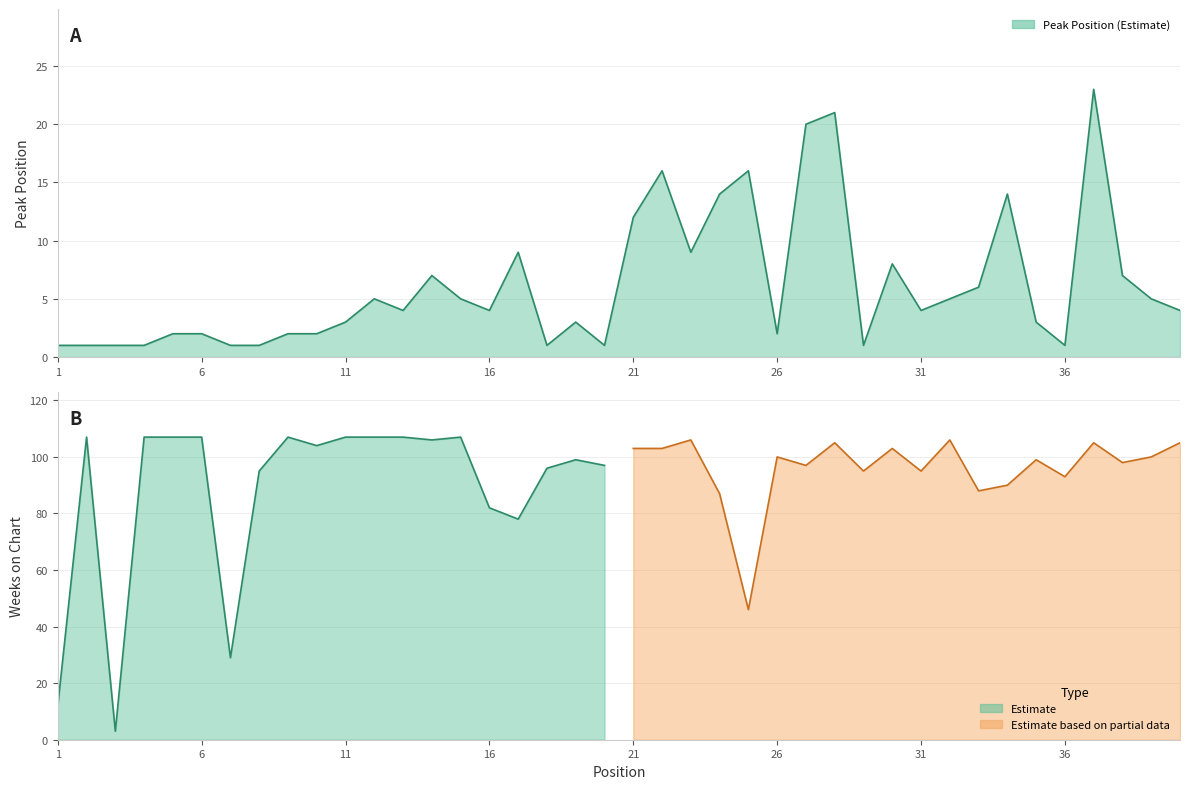

Which category has the lowest value across all series?

1